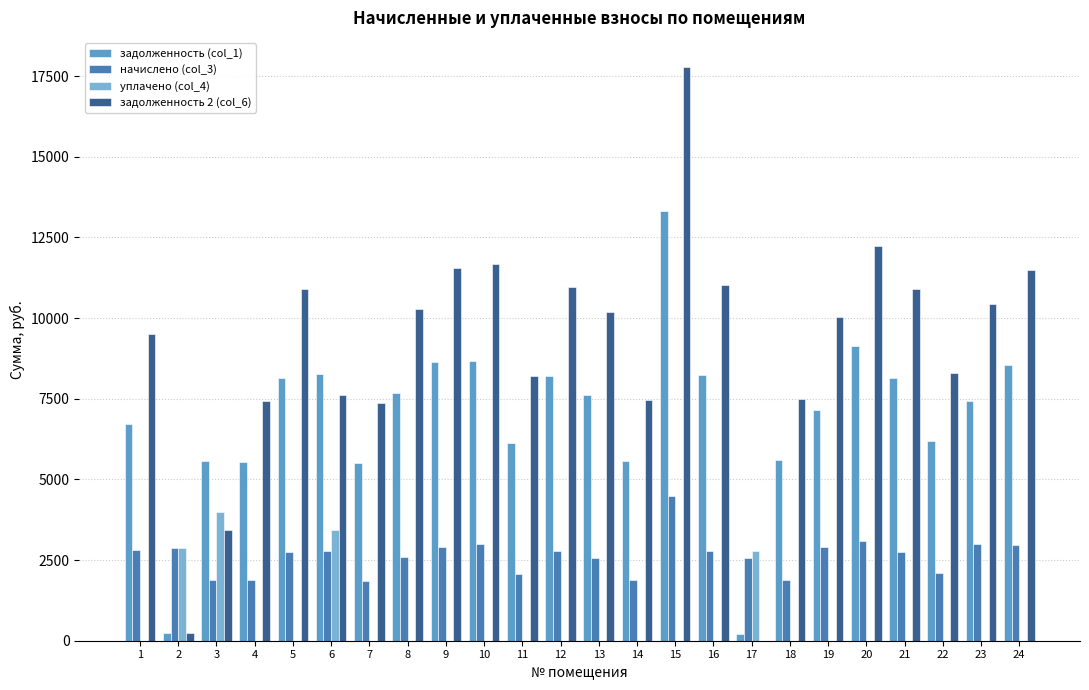

What are all the series names shown in the legend?

задолженность (col_1), начислено (col_3), уплачено (col_4), задолженность 2 (col_6)